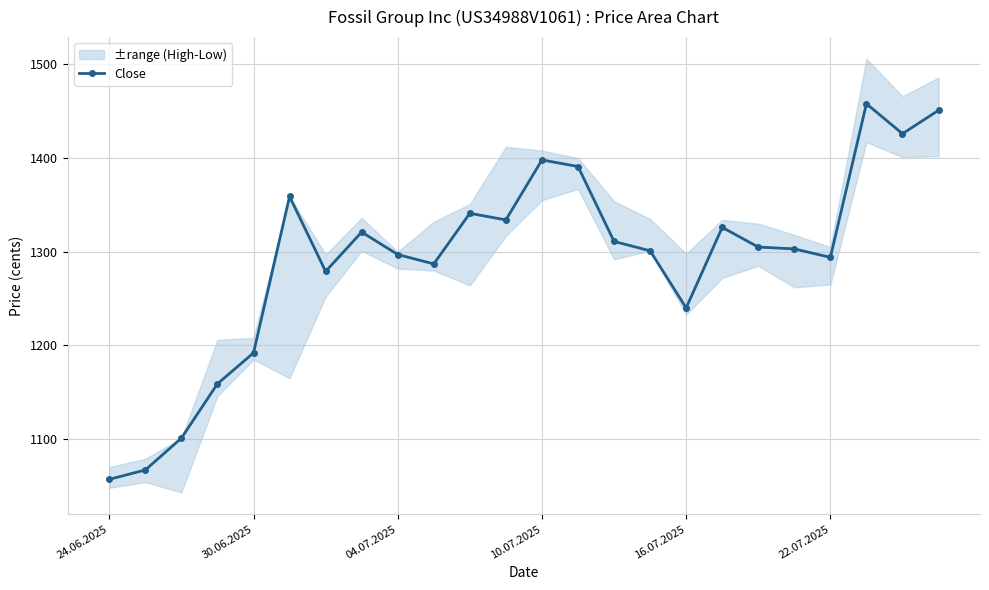

What is the highest value of the Close series?

1458